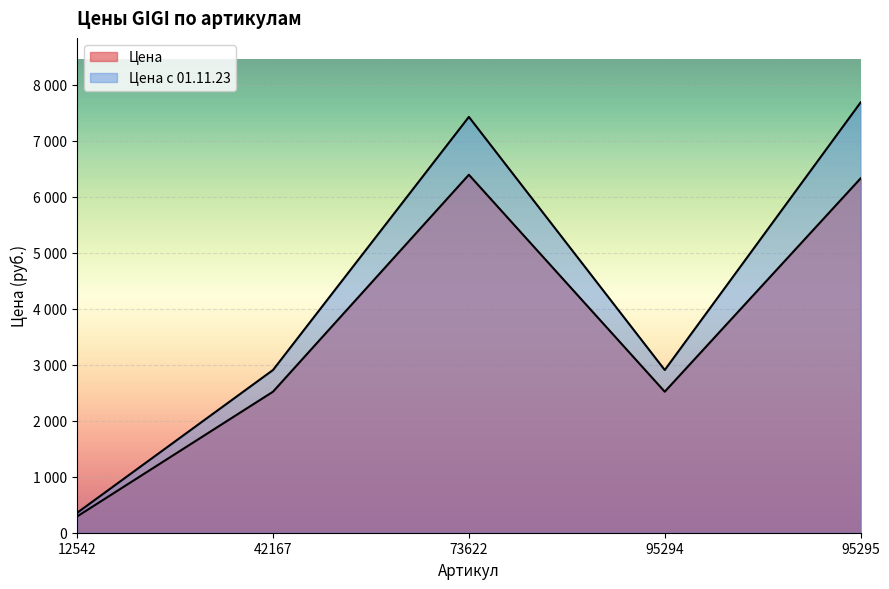

What is the sum of all Цена values?

18055.7